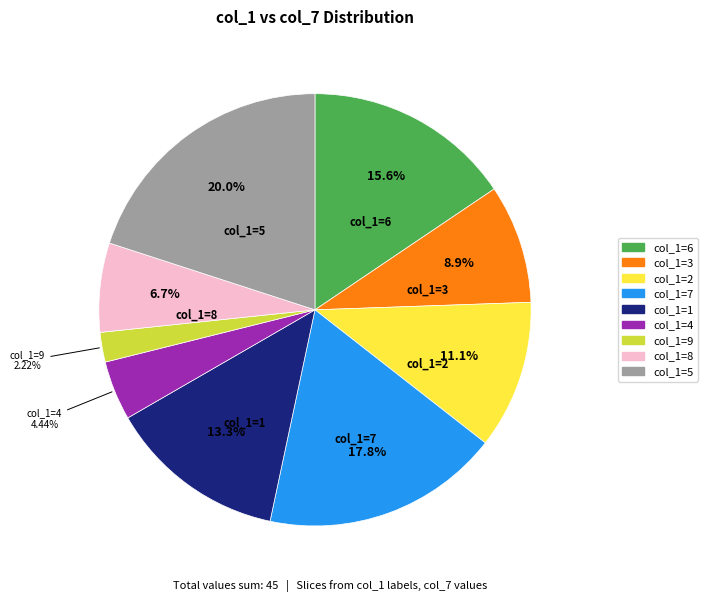

Does any single category account for the majority?

No